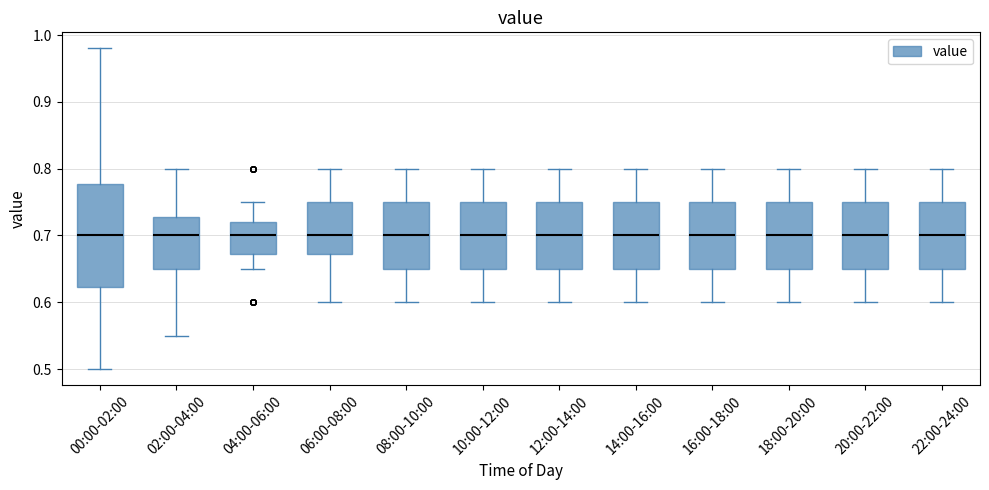

Comparing the boxes themselves (not the whiskers), which one is the tallest?

00:00-02:00